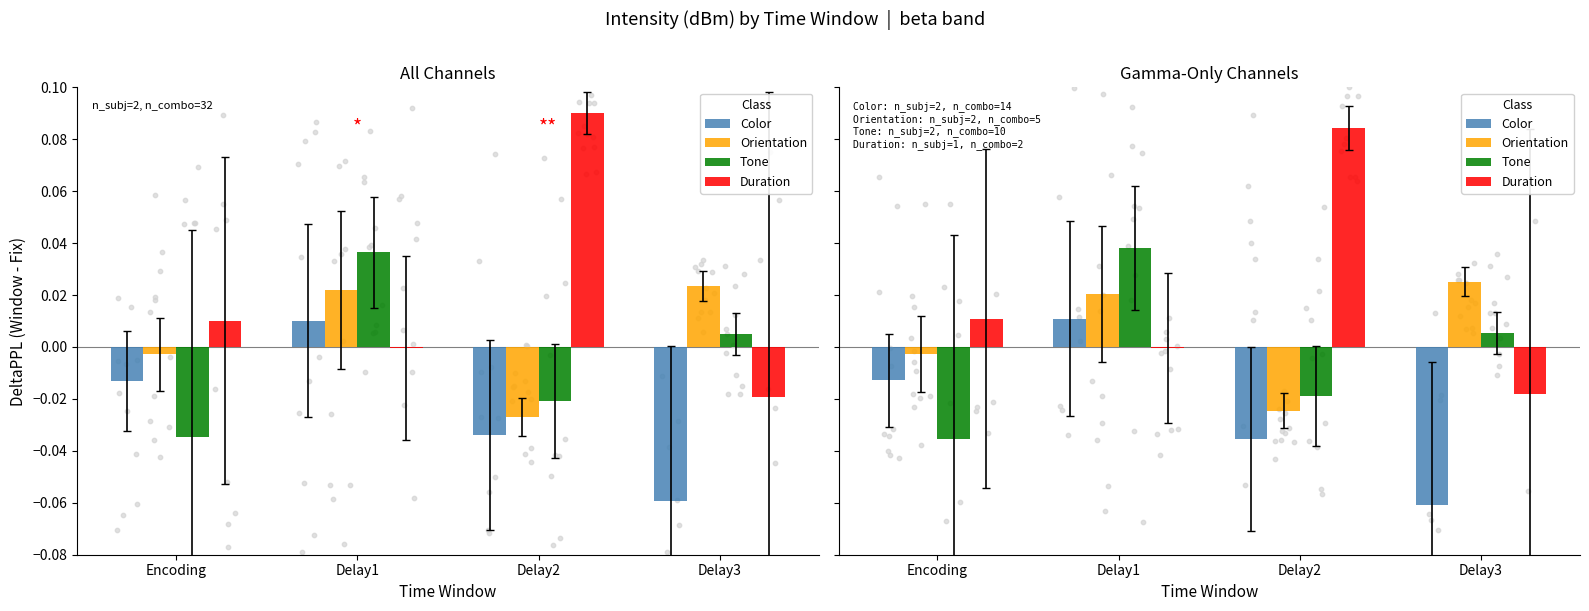

At which category is the sum across all series the highest?

Delay1